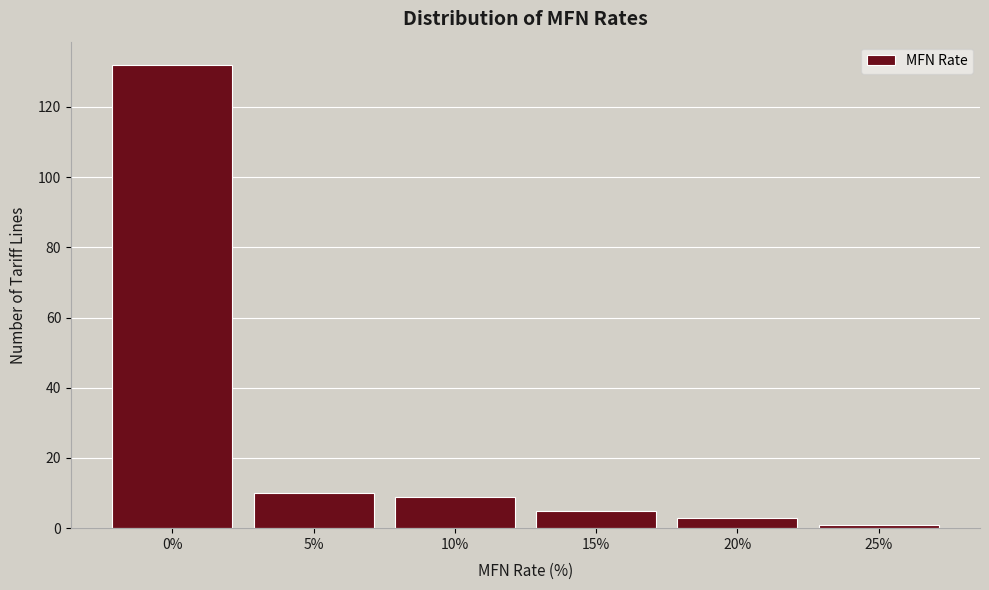

Reading right to left, list all the values displayed in this chart.

1	3	5	9	10	132